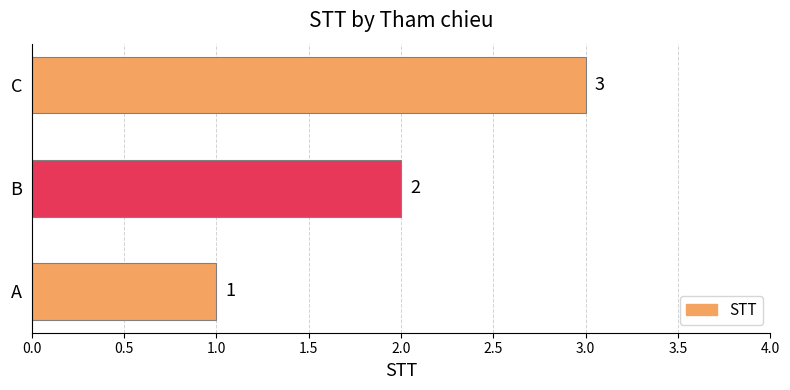

How many bars are there in total?

3